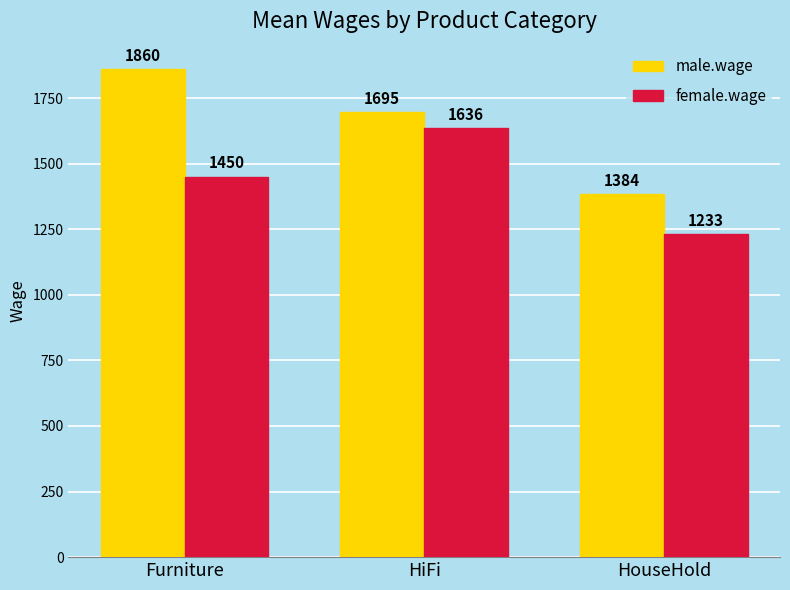

The male.wage series shows 2752.0 at Furniture. True or false?

False